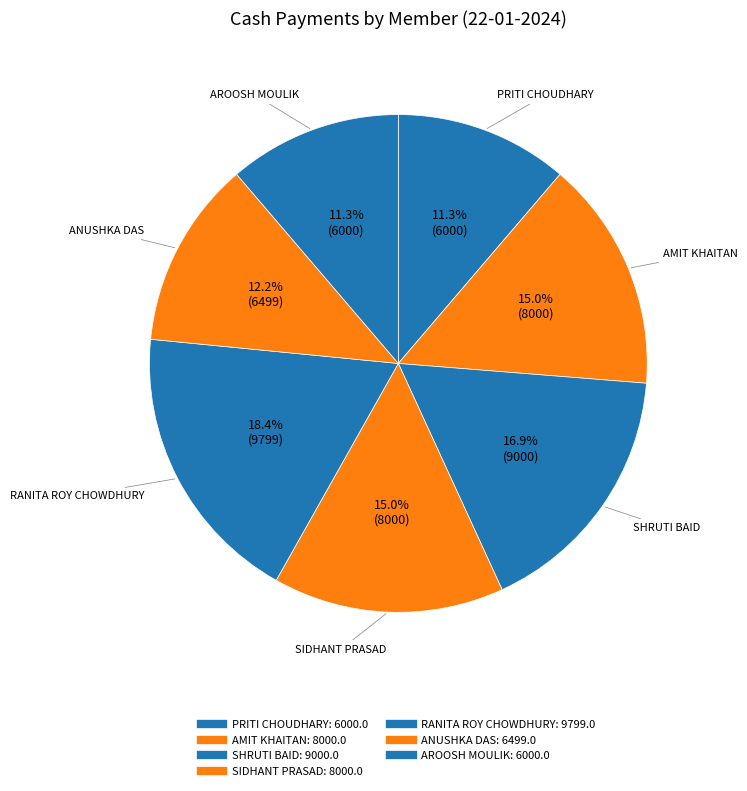

Approximately how many times larger is the value at AROOSH MOULIK compared to PRITI CHOUDHARY?

1.0